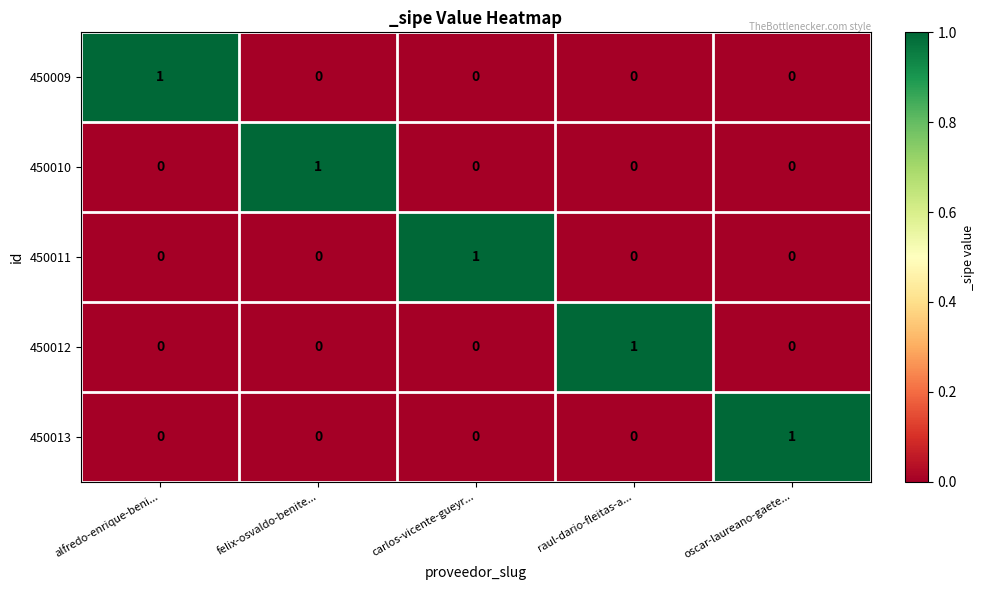

Count the 450009 values in the range 0 to 1.

5